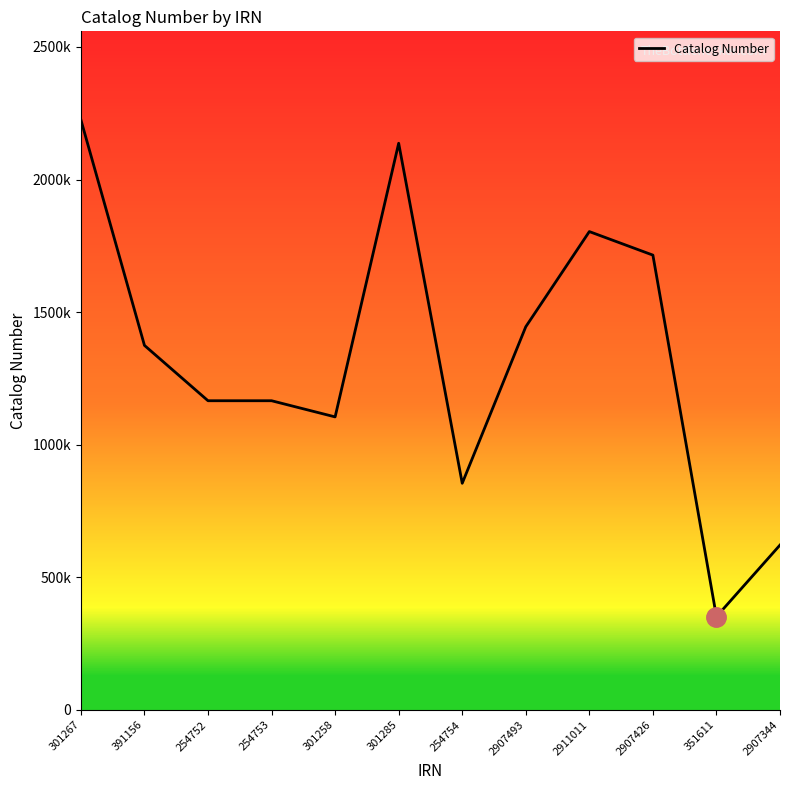

How many lines are shown in the chart?

1